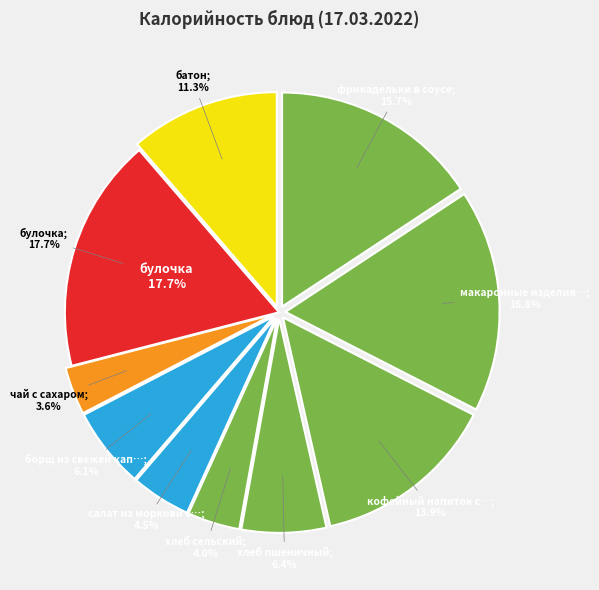

Is it true that борщ из свежей капусты is 6% of the pie?

True